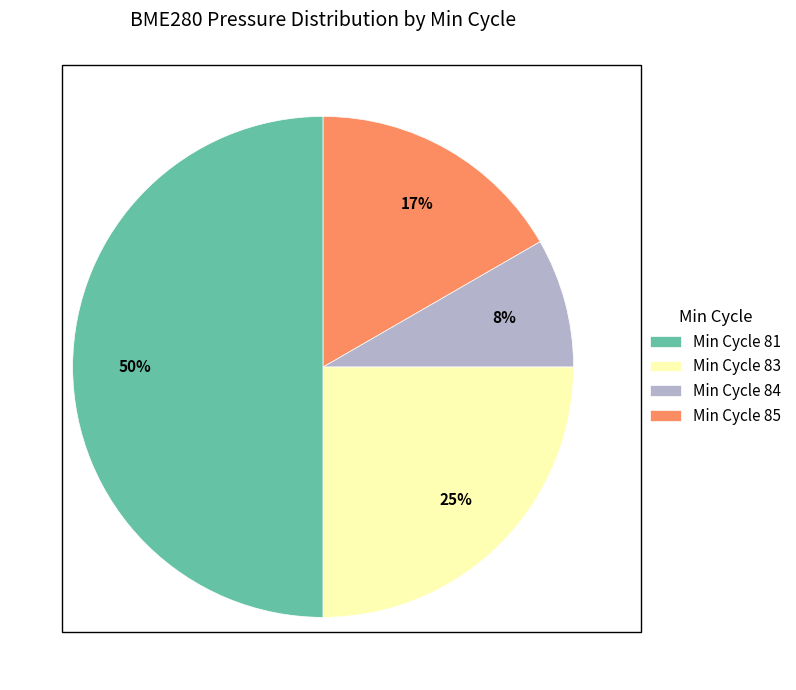

Is the sum of Min Cycle 83 and Min Cycle 81 greater than half?

Yes